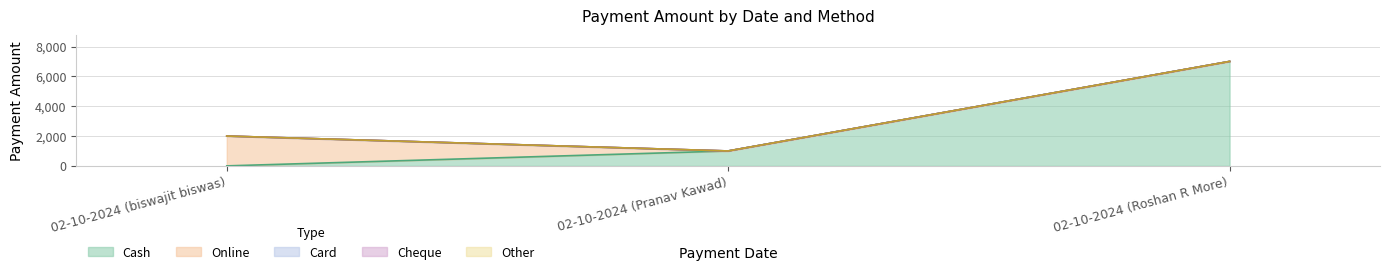

True or false: Other has a value of 0 at 02-10-2024 (Pranav Kawad).

True